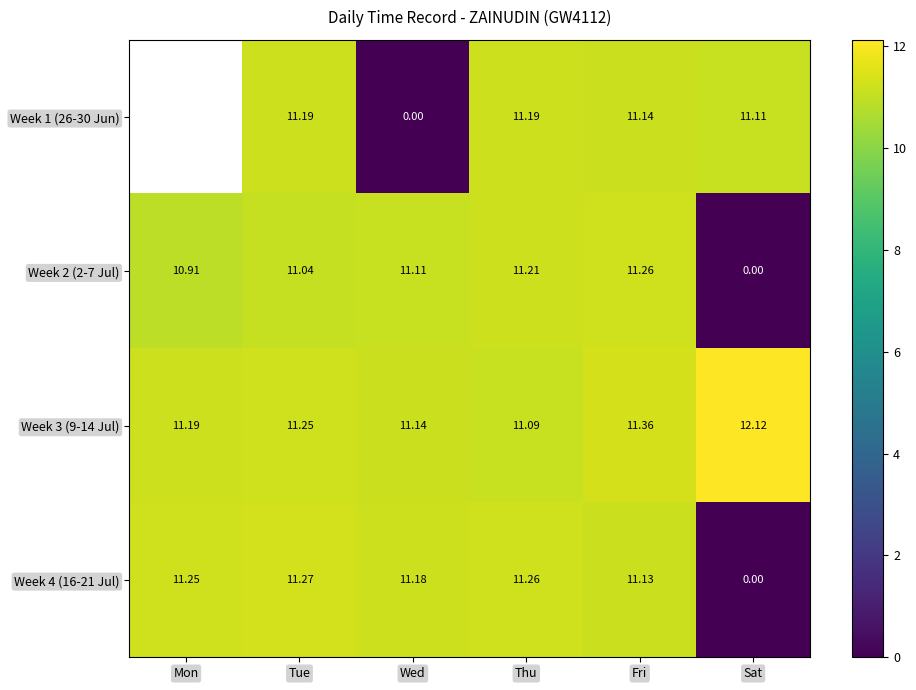

The Week 2 (2-7 Jul) series shows 3.9 at Tue. True or false?

False